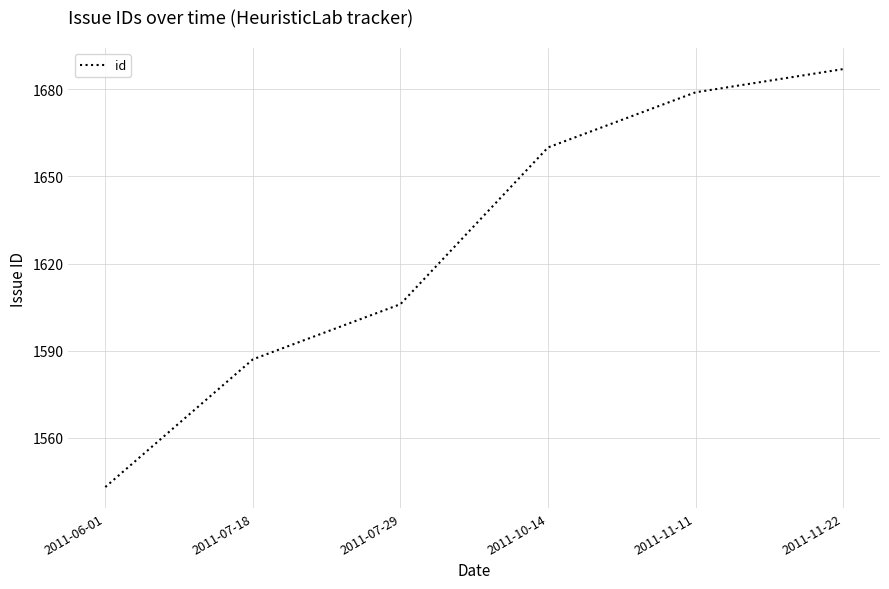

What position from the left is 2011-10-14?

4